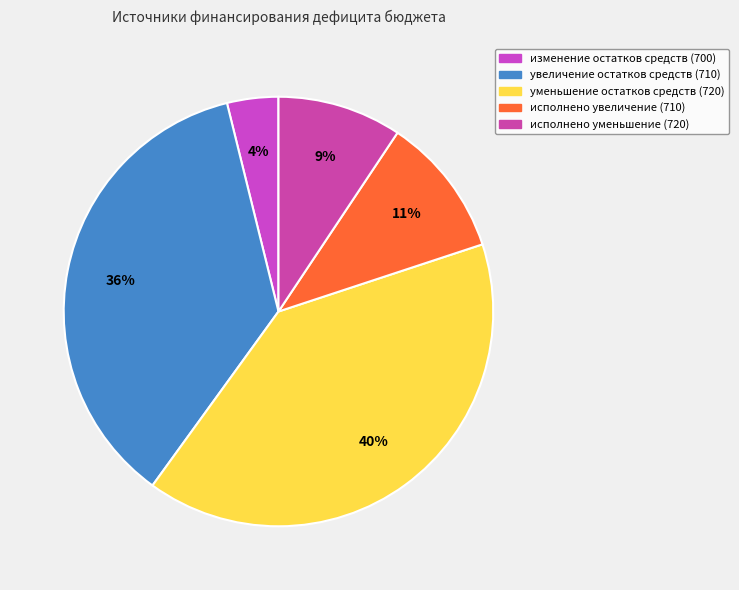

How many slices are in this pie chart?

5